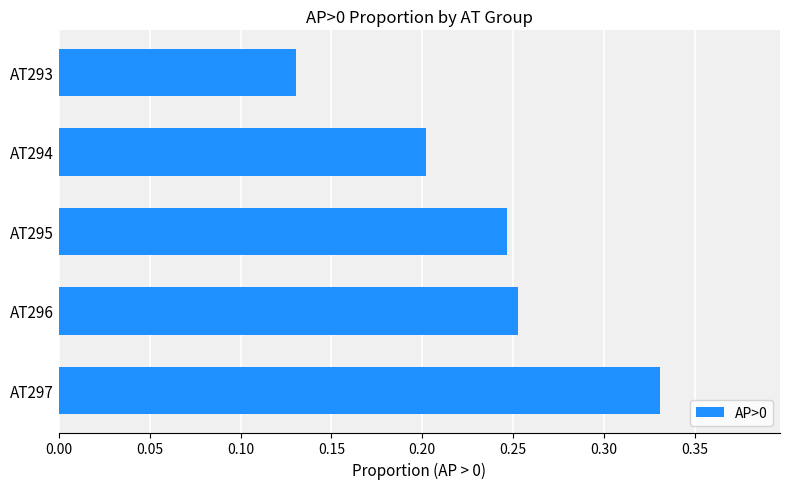

Count the values in the range 0 to 1.

5